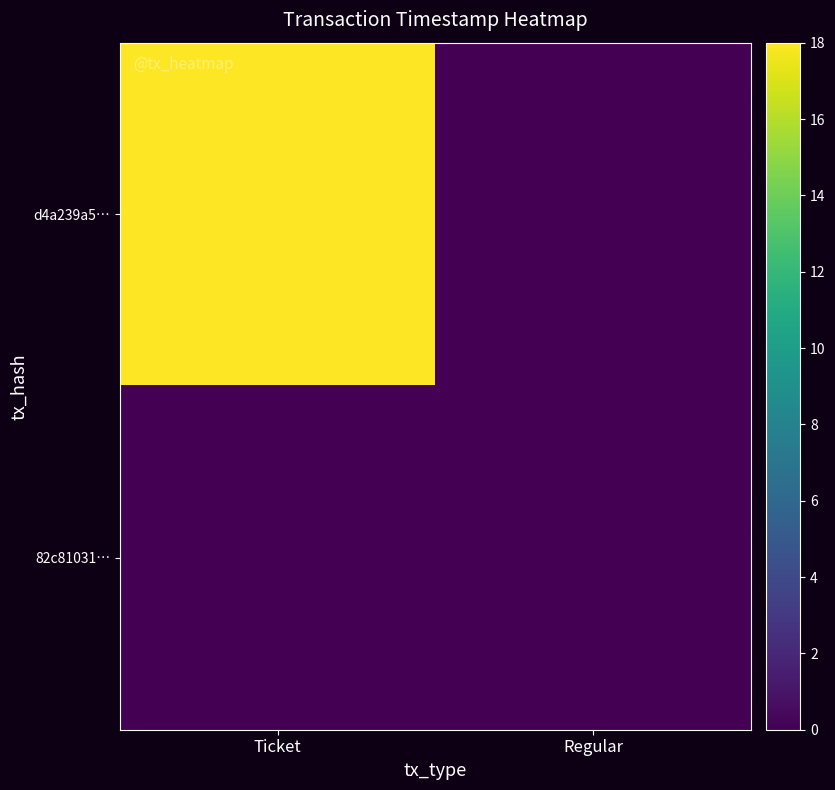

Reading left to right, transcribe all the data shown in this chart.

d4a239a5…: Ticket=18	Regular=0
82c81031…: Ticket=0	Regular=0